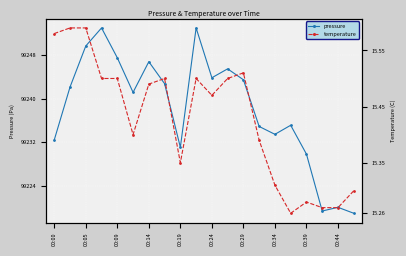

What position from the left is 17?

18